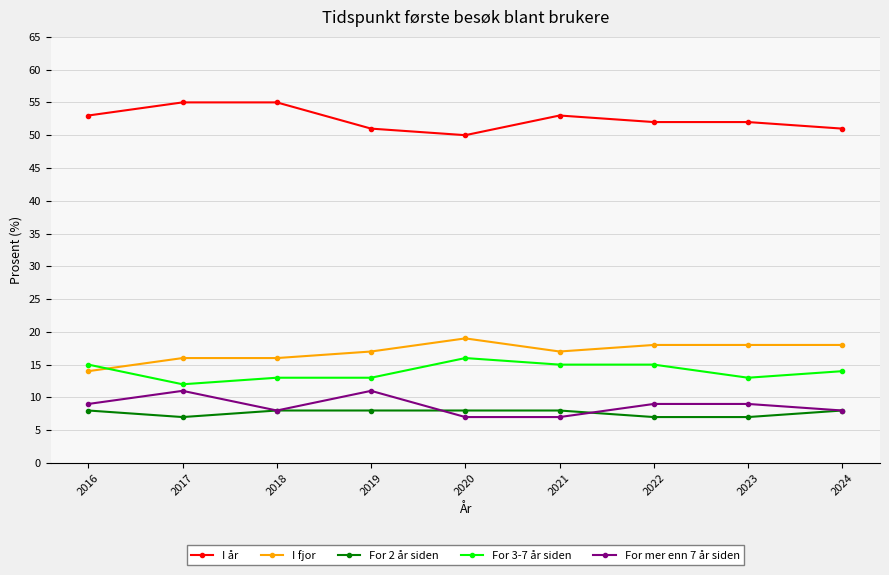

Reading right to left, extract all data points from this chart.

I år: 51	52	52	53	50	51	55	55	53
I fjor: 18	18	18	17	19	17	16	16	14
For 2 år siden: 8	7	7	8	8	8	8	7	8
For 3-7 år siden: 14	13	15	15	16	13	13	12	15
For mer enn 7 år siden: 8	9	9	7	7	11	8	11	9